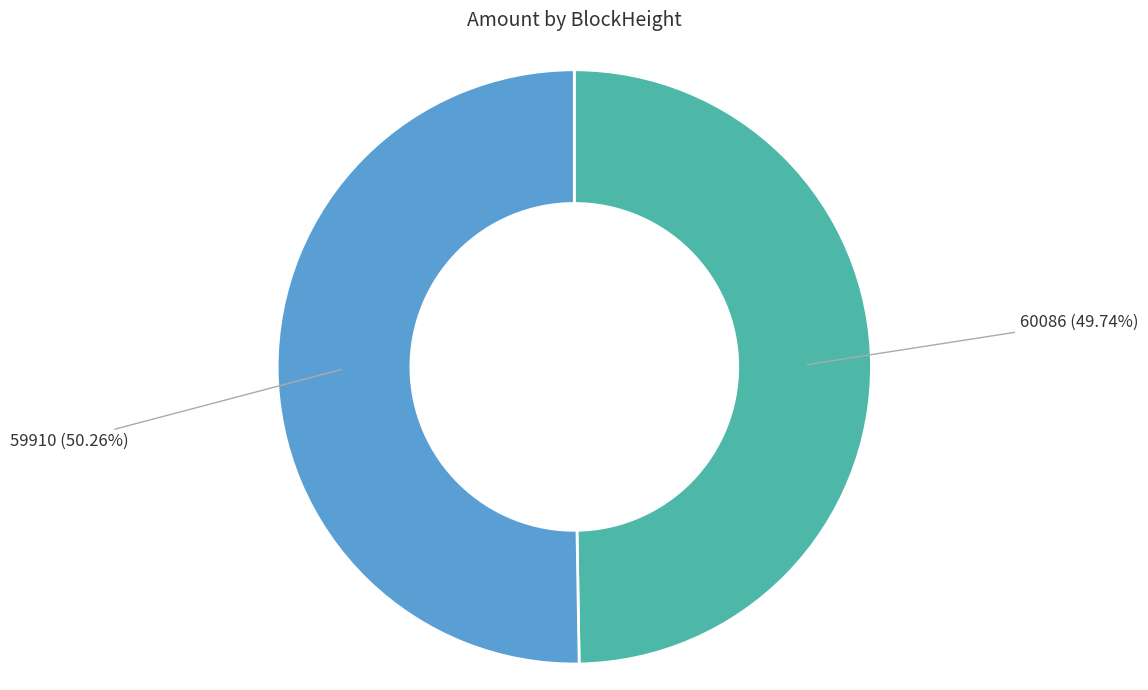

Which has a higher value, 59910 or 60086?

59910